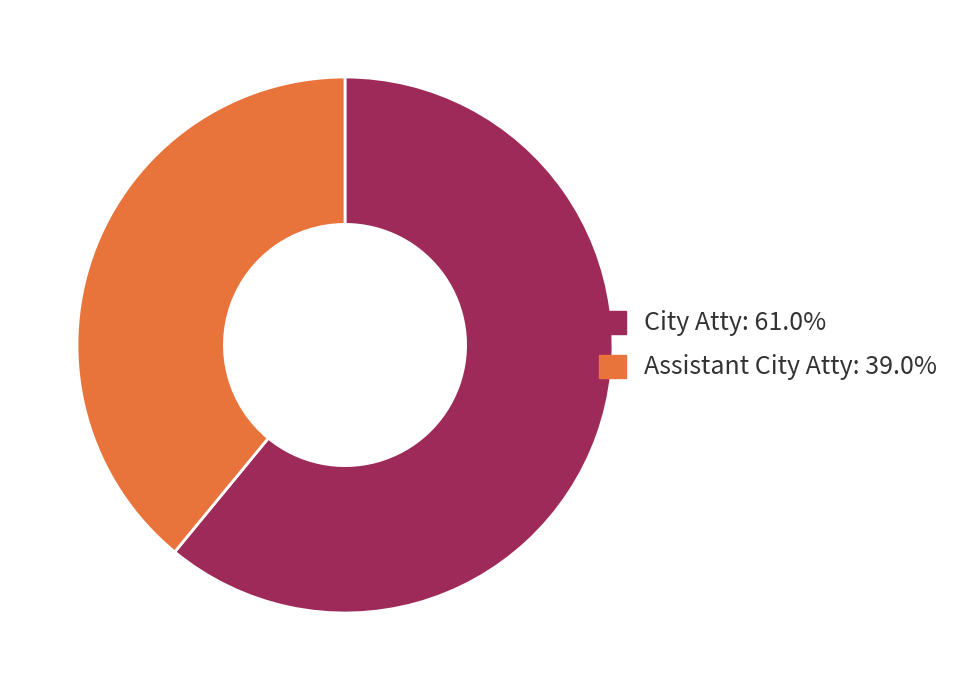

Is the sum of Assistant City Atty and City Atty greater than half?

Yes